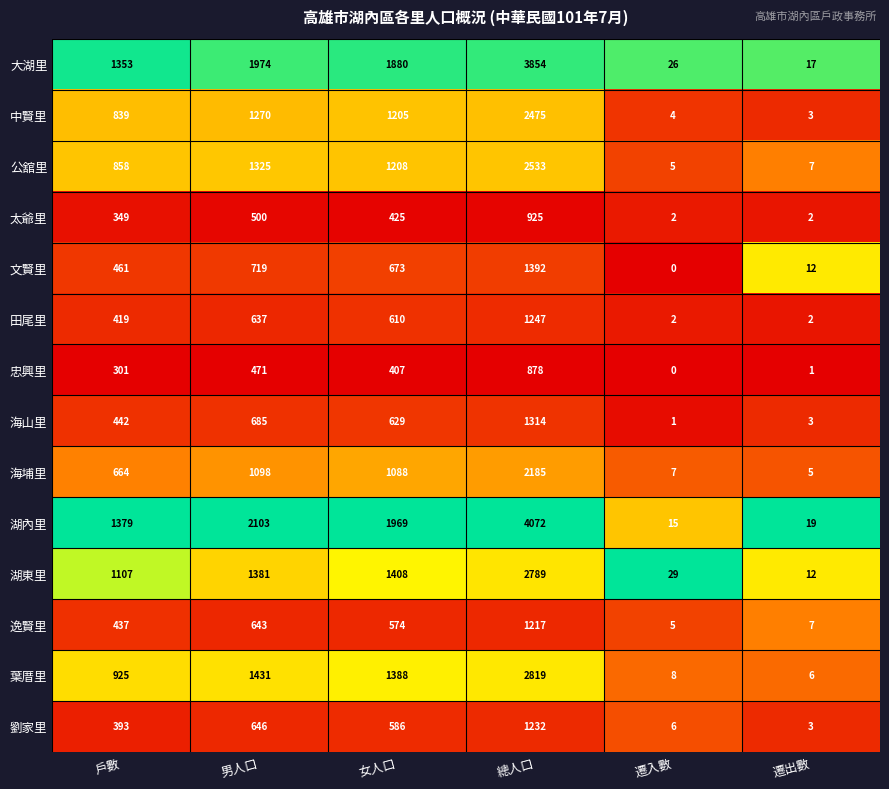

What is the sum of the 海山里 values at 女人口 and 遷出數?

632